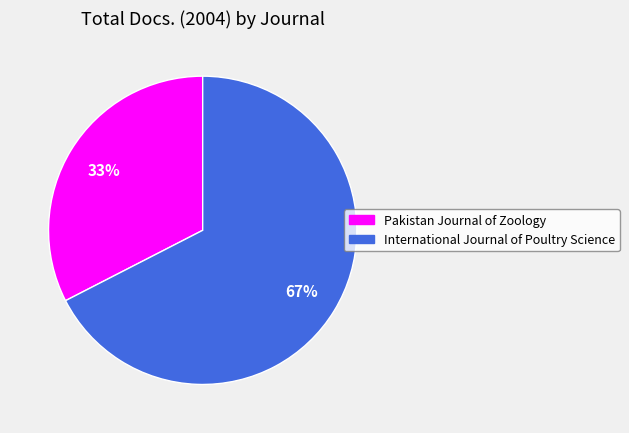

True or false: Pakistan Journal of Zoology accounts for 33% of the total.

True